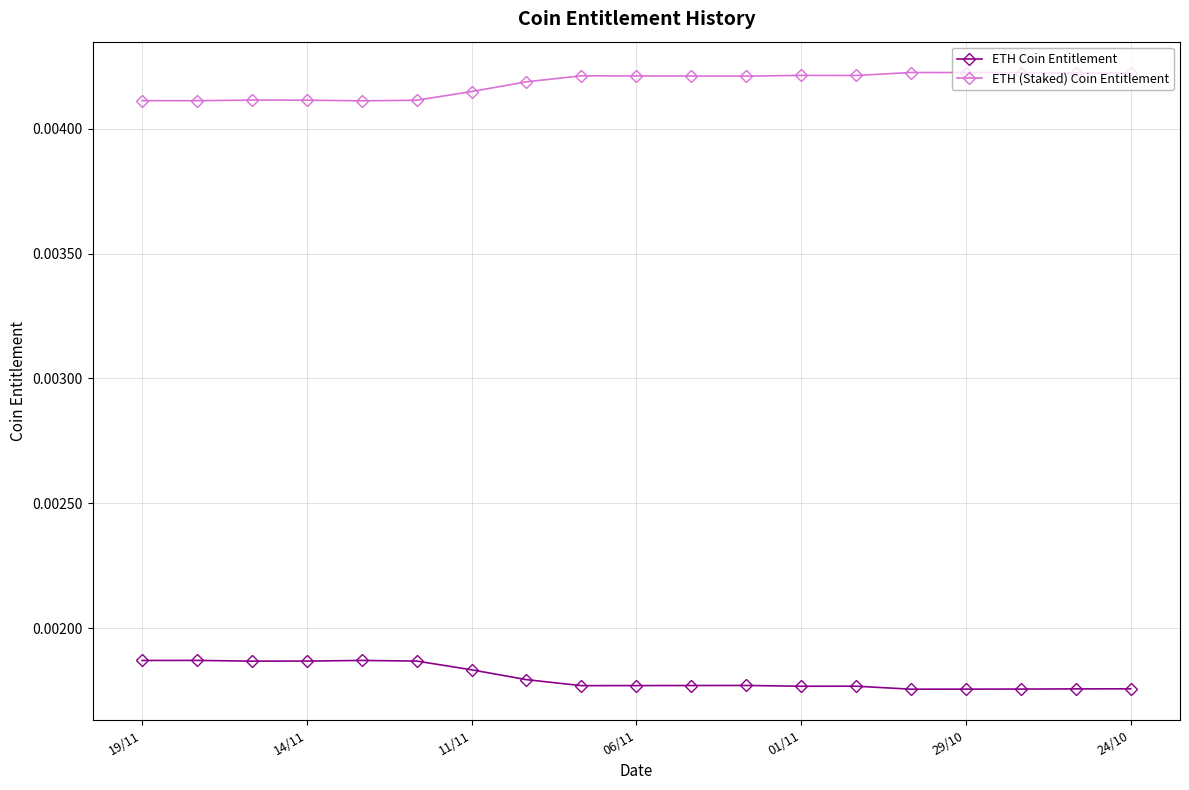

True or false: ETH Coin Entitlement has more than 1 points higher than both neighbors.

True